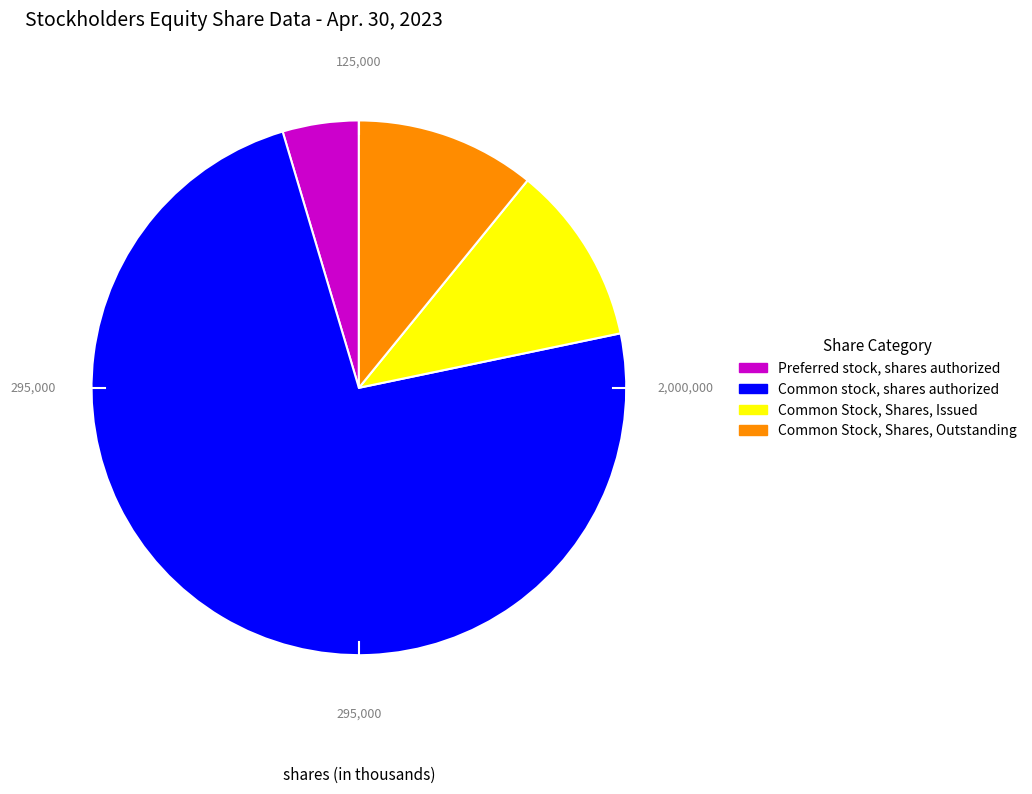

Is there a majority slice in this chart?

Yes